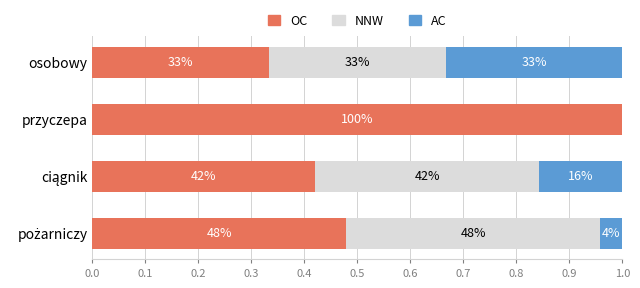

What are all the series names shown in the legend?

OC, NNW, AC